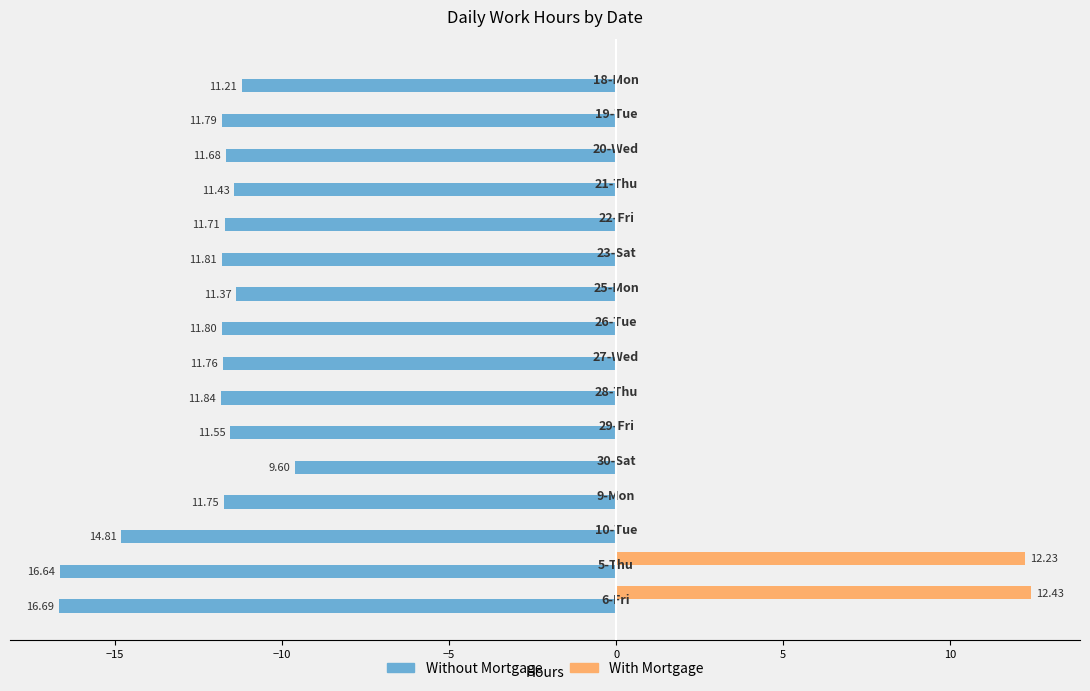

List the series in order of their overall mean, lowest first.

Without Mortgage, With Mortgage